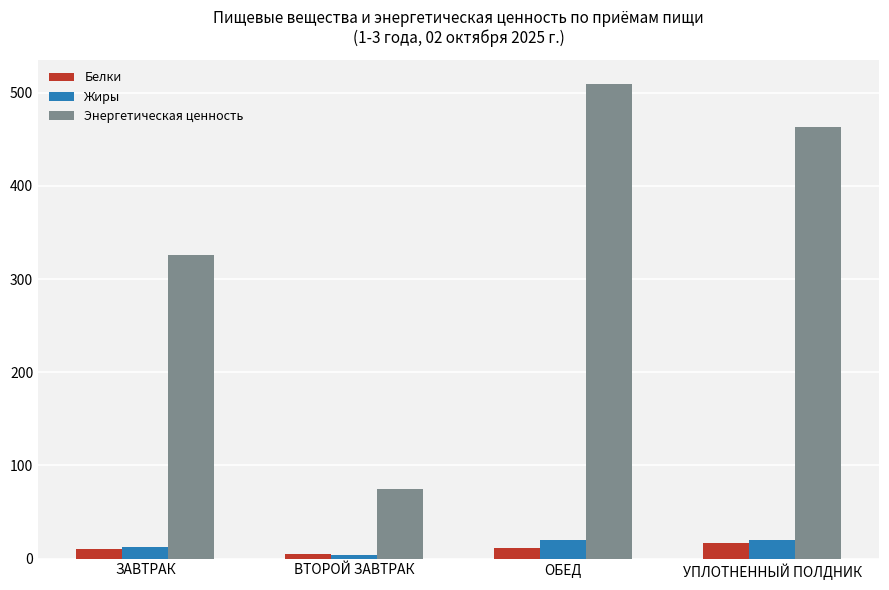

Which category has the lowest value across all series?

ВТОРОЙ ЗАВТРАК